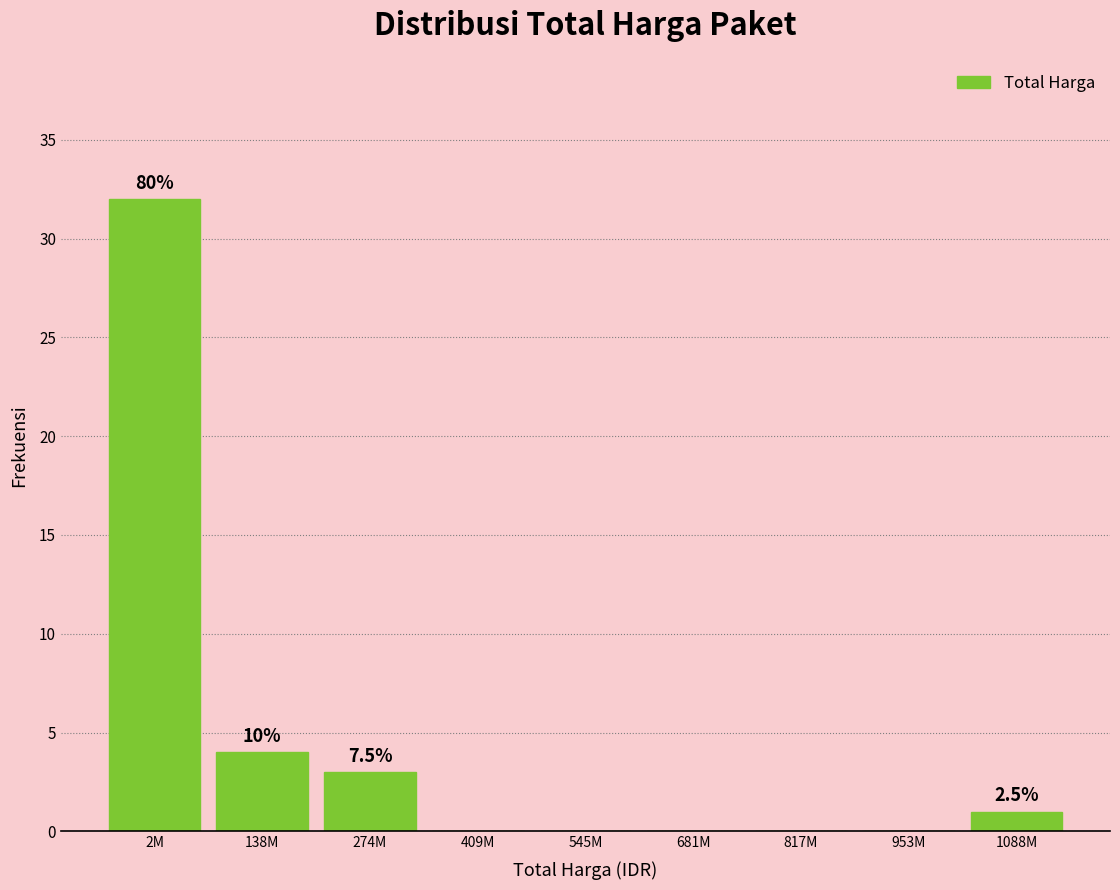

Reading left to right, what are all the values shown in this chart?

2M=32	138M=4	274M=3	409M=0	545M=0	681M=0	817M=0	953M=0	1088M=1